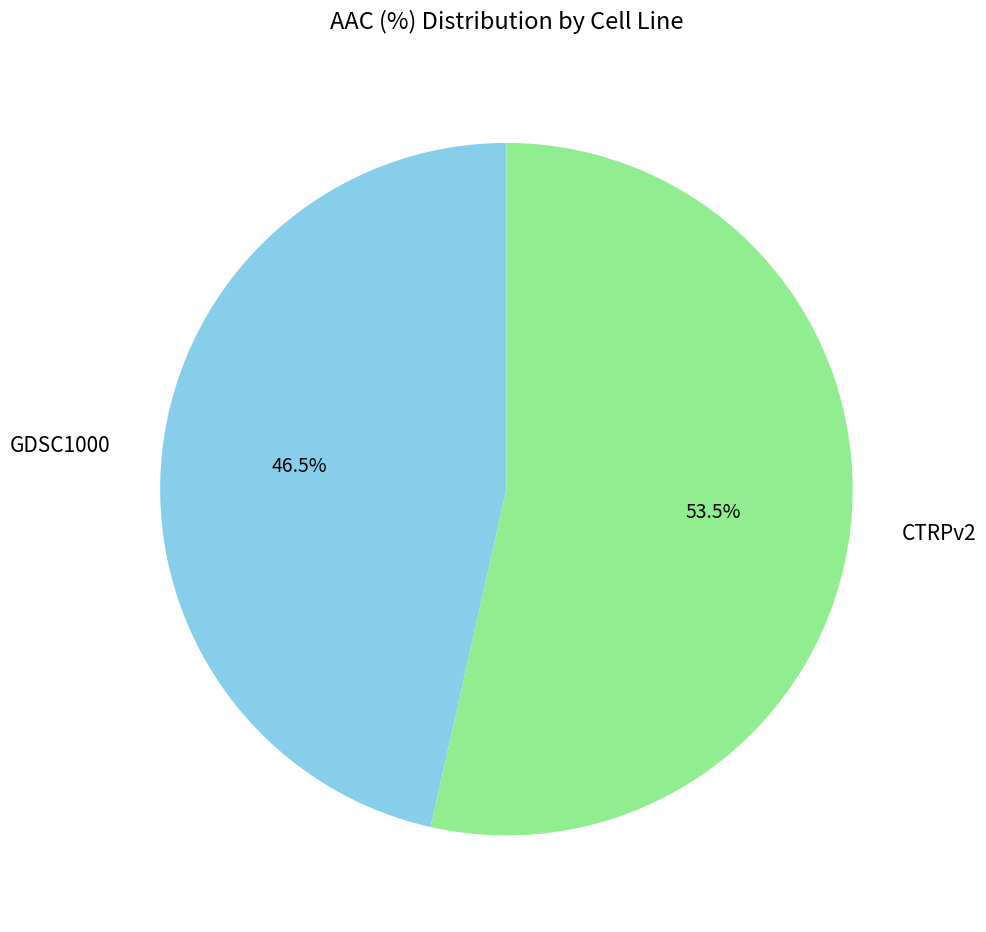

Which category has the biggest portion of the pie?

CTRPv2